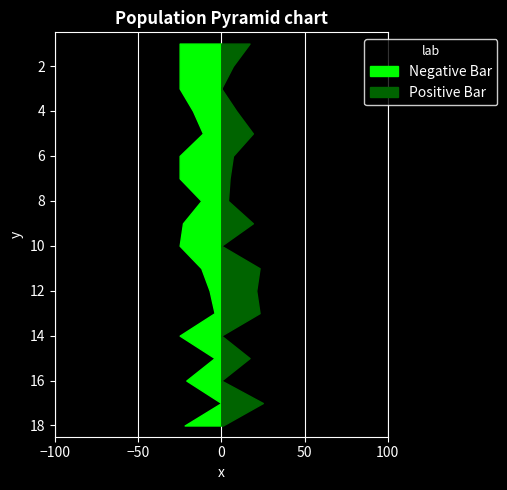

Reading left to right, extract all data points from this chart.

Score 1: 1=25	2=25	3=25	4=17	5=11	6=25	7=25	8=12	9=23	10=25	11=12	12=7	13=4	14=25	15=4	16=21	17=0	18=22
Score 2: 1=17	2=7	3=0	4=9	5=19	6=7	7=5	8=4	9=19	10=0	11=23	12=21	13=23	14=0	15=17	16=0	17=25	18=1